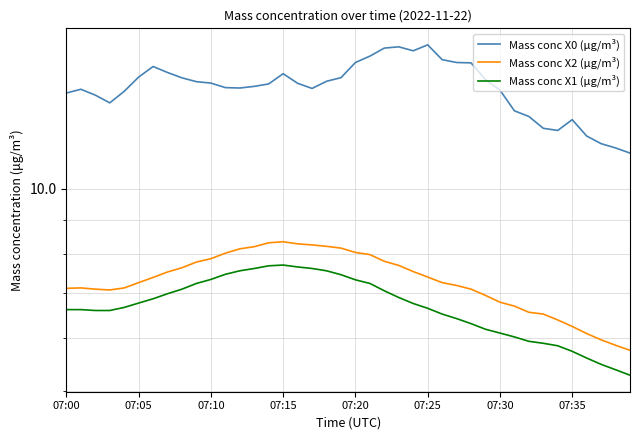

What are all the series names shown in the legend?

Mass conc X0 (μg/m³), Mass conc X2 (μg/m³), Mass conc X1 (μg/m³)